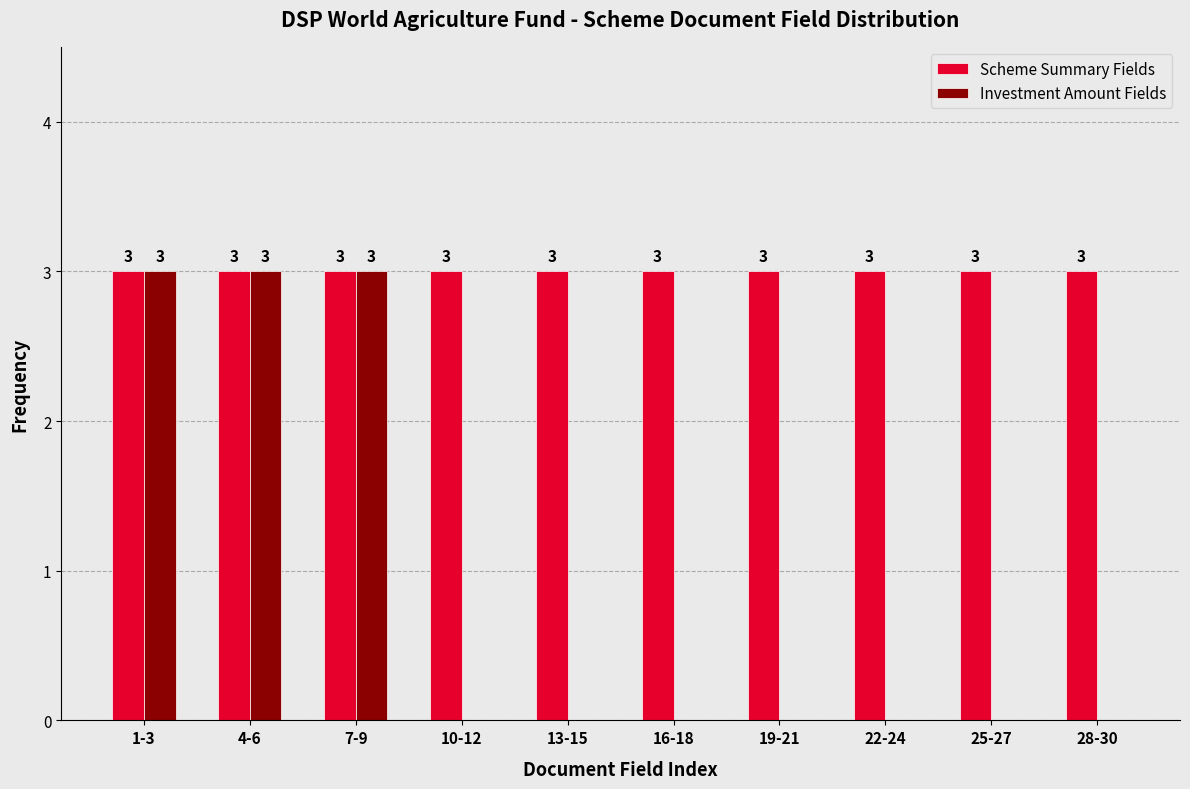

Reading left to right, list all the values displayed in this chart.

Scheme Summary Fields: 1-3=3	4-6=3	7-9=3	10-12=3	13-15=3	16-18=3	19-21=3	22-24=3	25-27=3	28-30=3
Investment Amount Fields: 1-3=3	4-6=3	7-9=3	10-12=0	13-15=0	16-18=0	19-21=0	22-24=0	25-27=0	28-30=0